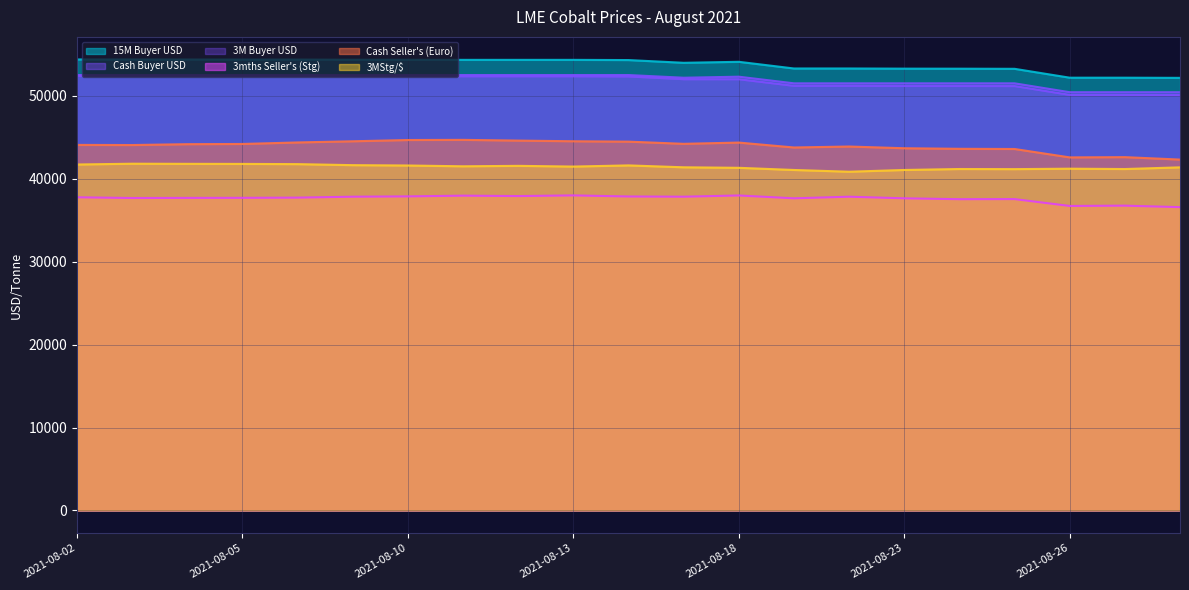

What is the maximum value shown in the chart?

54380.0